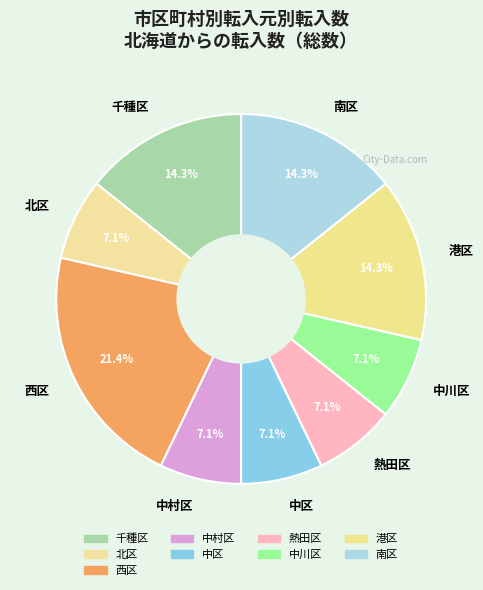

To the nearest percent, what percentage of the pie is 中村区?

7%